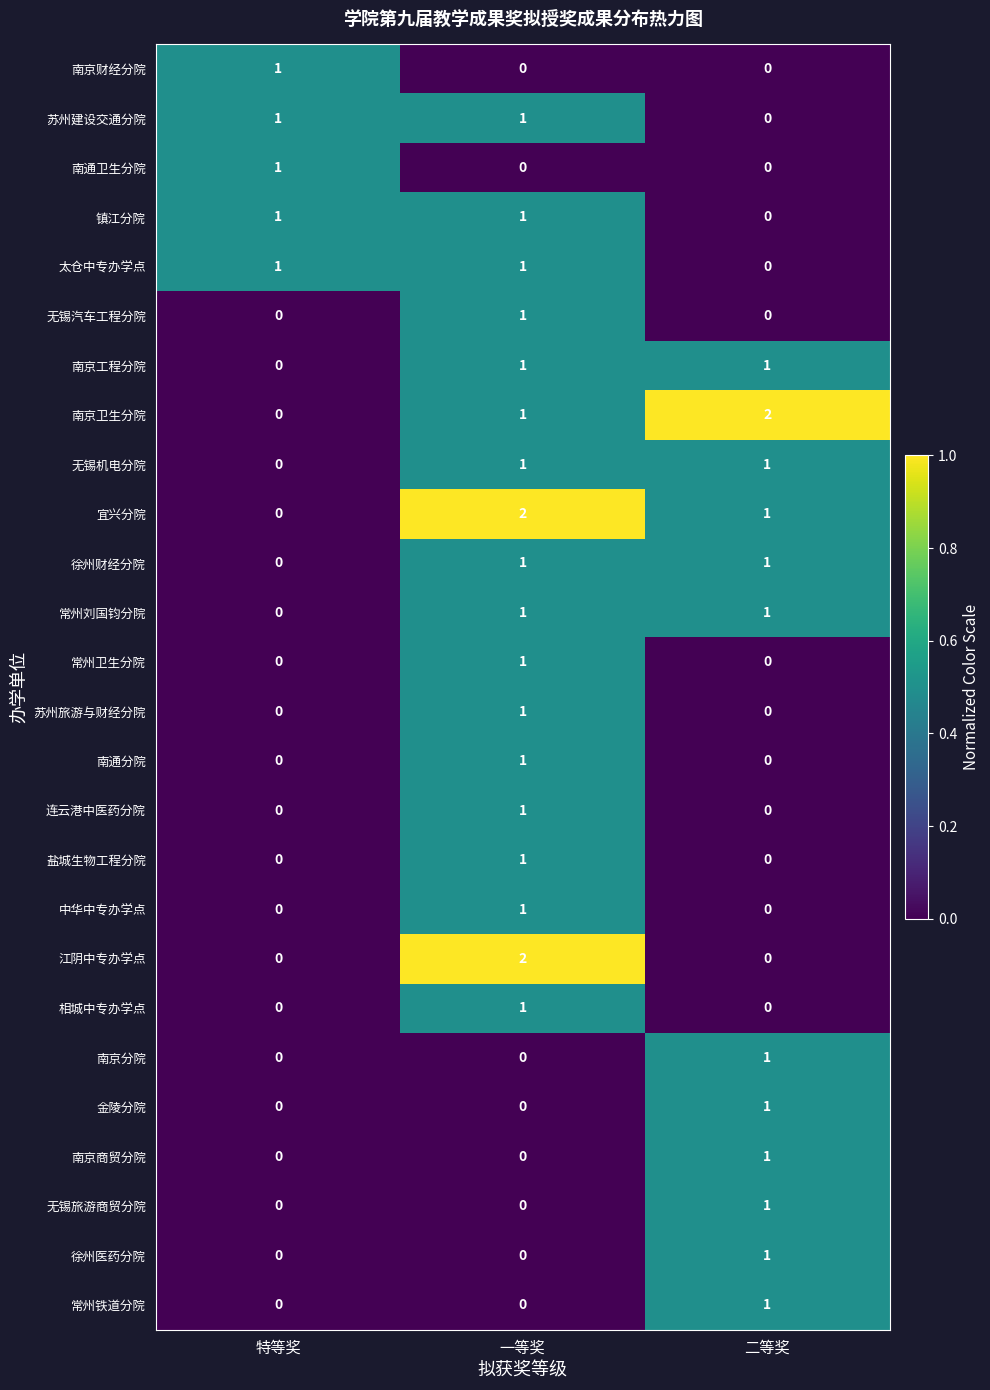

At which label is 南京卫生分院 closest to 1?

一等奖